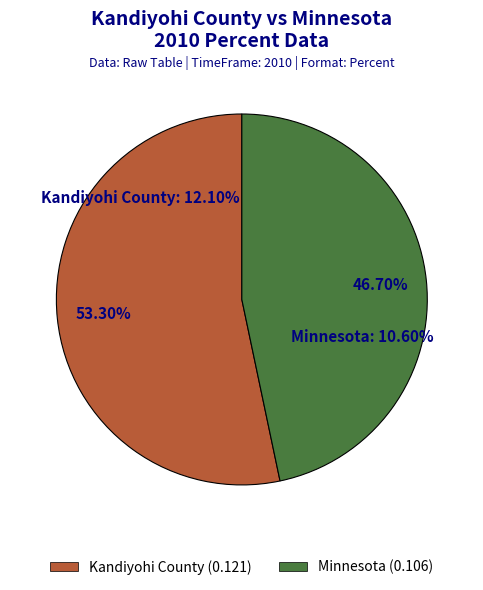

Which has a higher value, Minnesota or Kandiyohi County?

Kandiyohi County